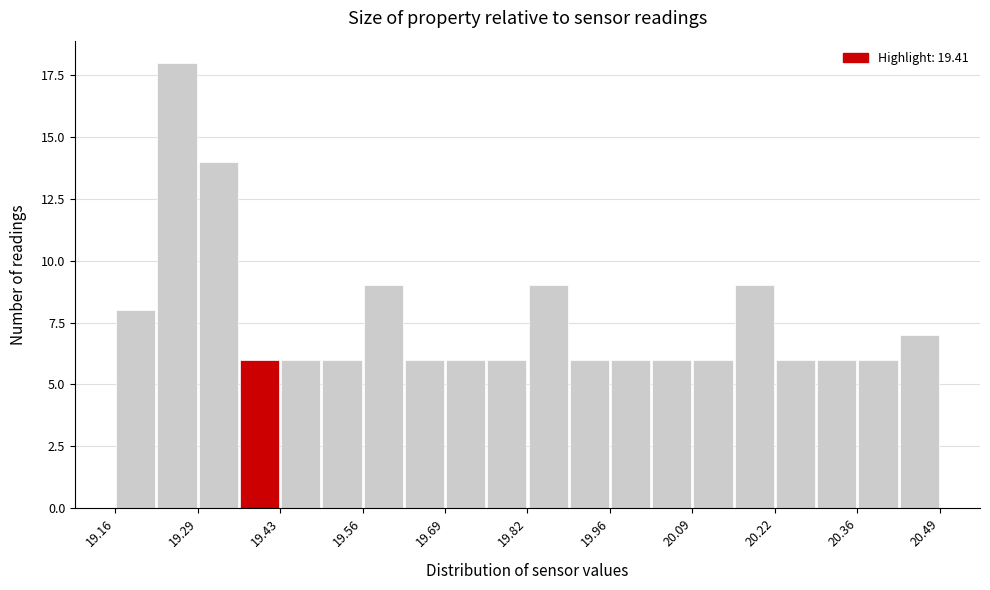

Read against the x-axis, roughly where is the centre of the tallest bar?

19.26